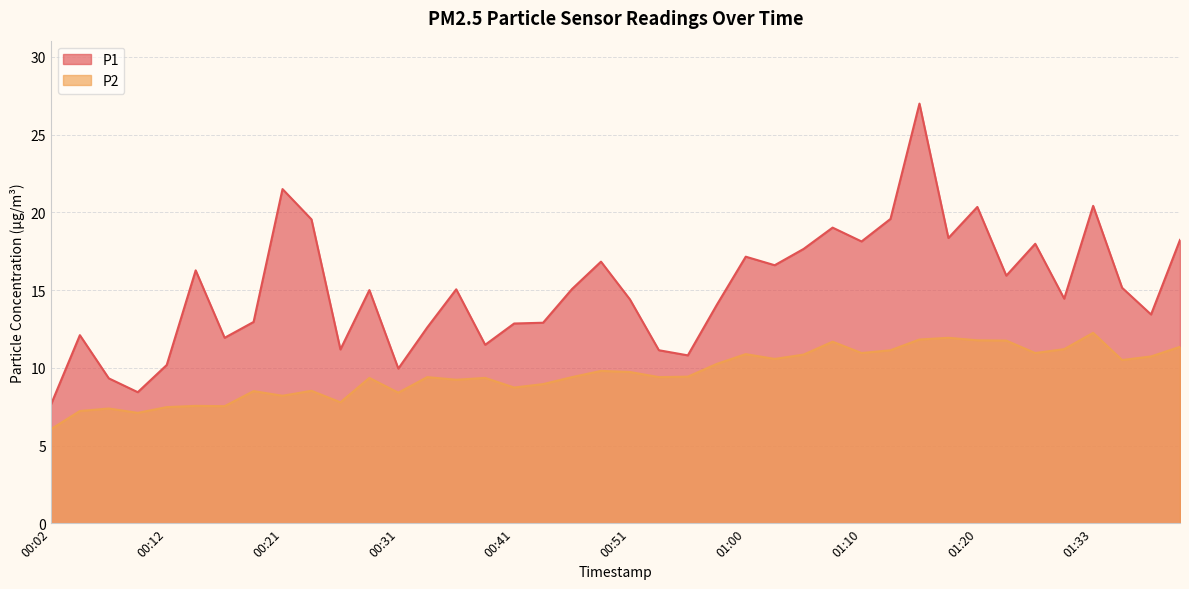

Is it true that P2 equals 7.1 at 00:09?

True